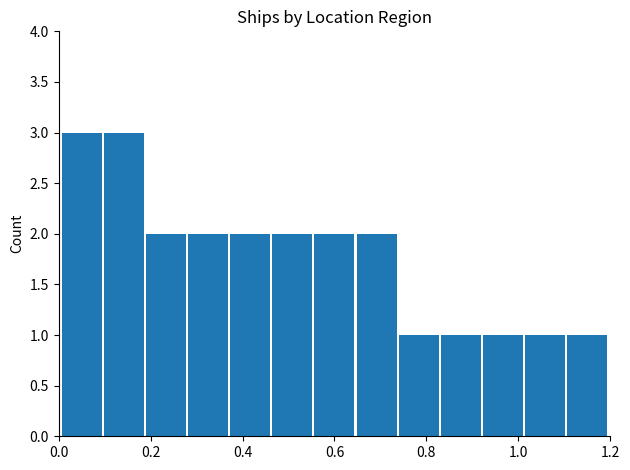

What is the greatest value displayed?

3